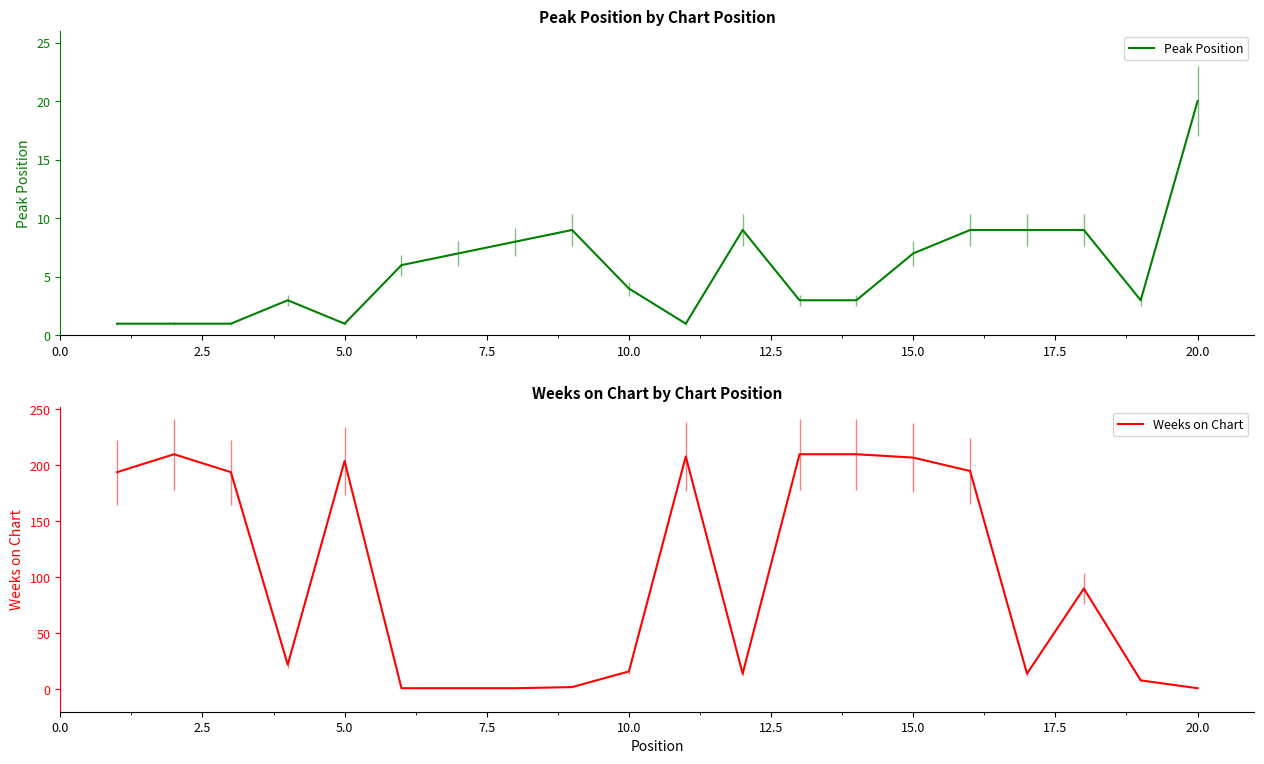

How many lines are shown in the chart?

2